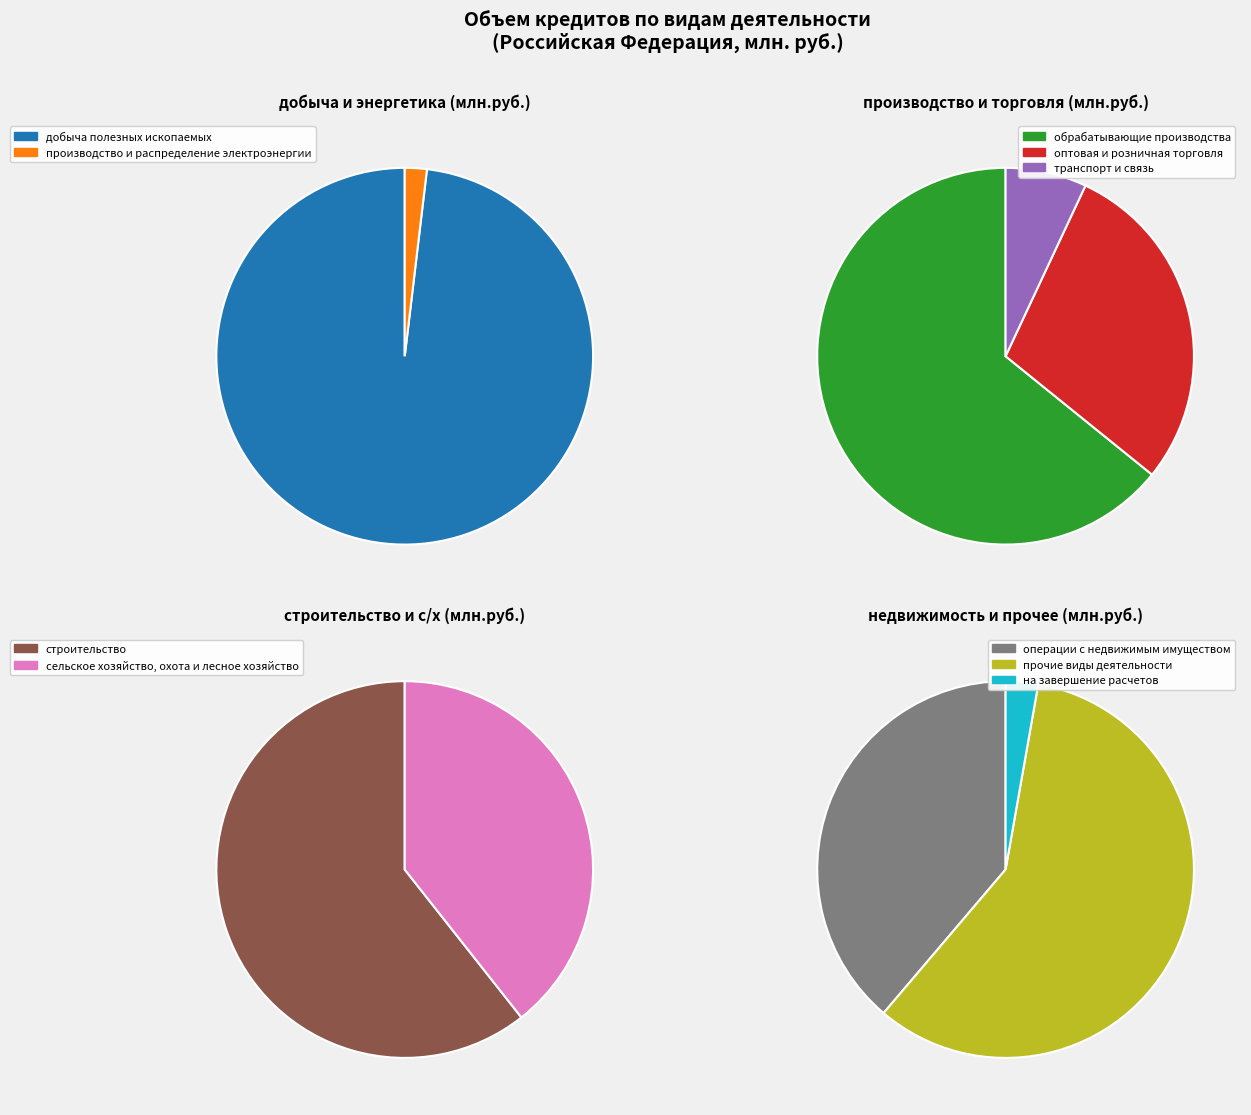

What is the change in value from транспорт и связь to прочие виды деятельности?

+606435